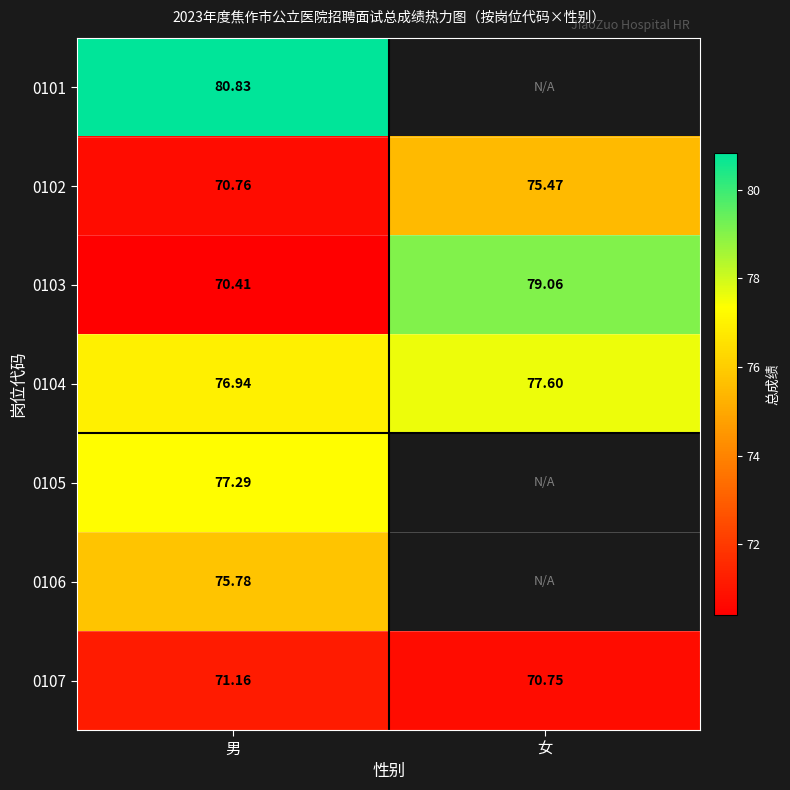

At which category is the sum across all series the highest?

男